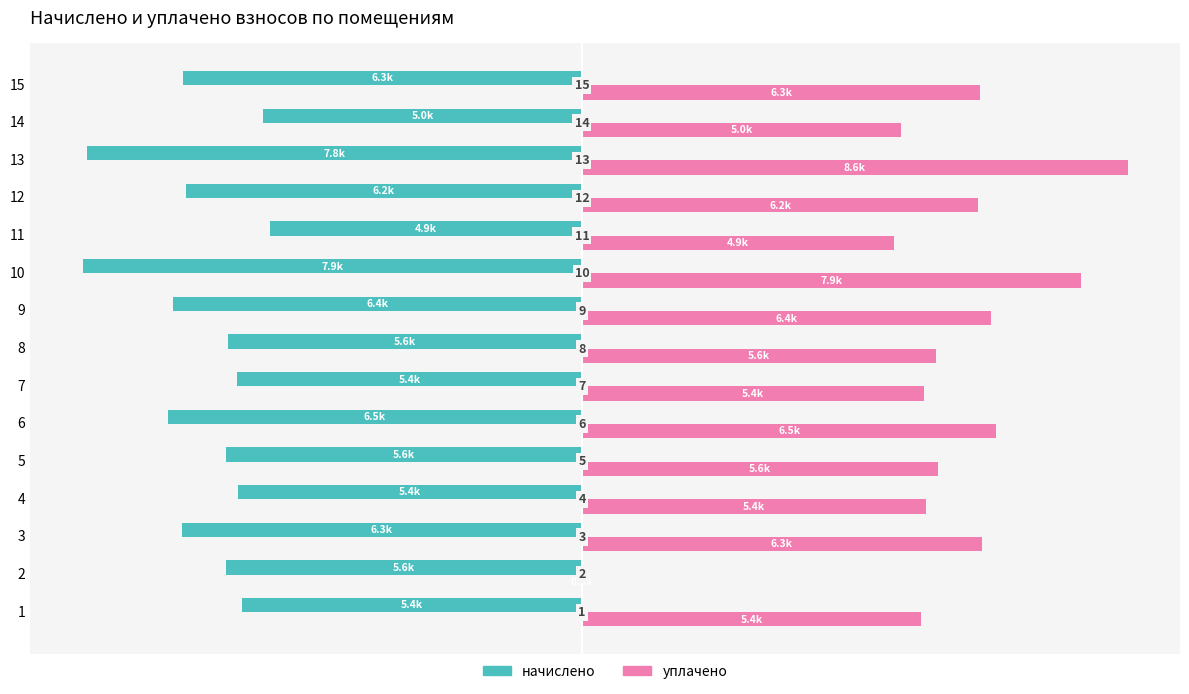

Which series has the largest range (max minus min)?

уплачено